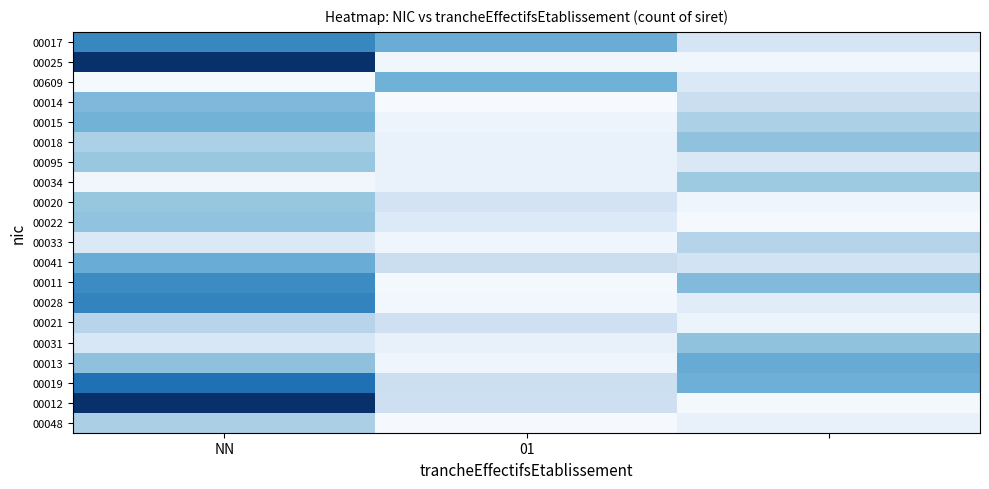

List the series in order of their peak value, lowest first.

00021, 00033, 00048, 00034, 00095, 00020, 00022, 00031, 00018, 00014, 00015, 00609, 00041, 00013, 00011, 00017, 00028, 00019, 00012, 00025